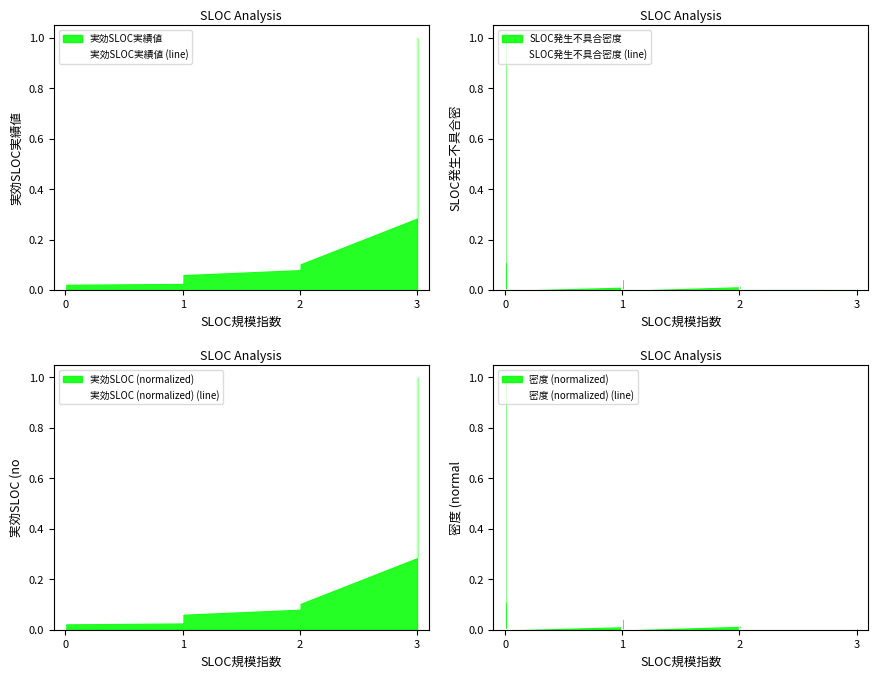

True or false: 実効SLOC実績値 (line) and 密度 (normalized) (line) cross at least once.

True